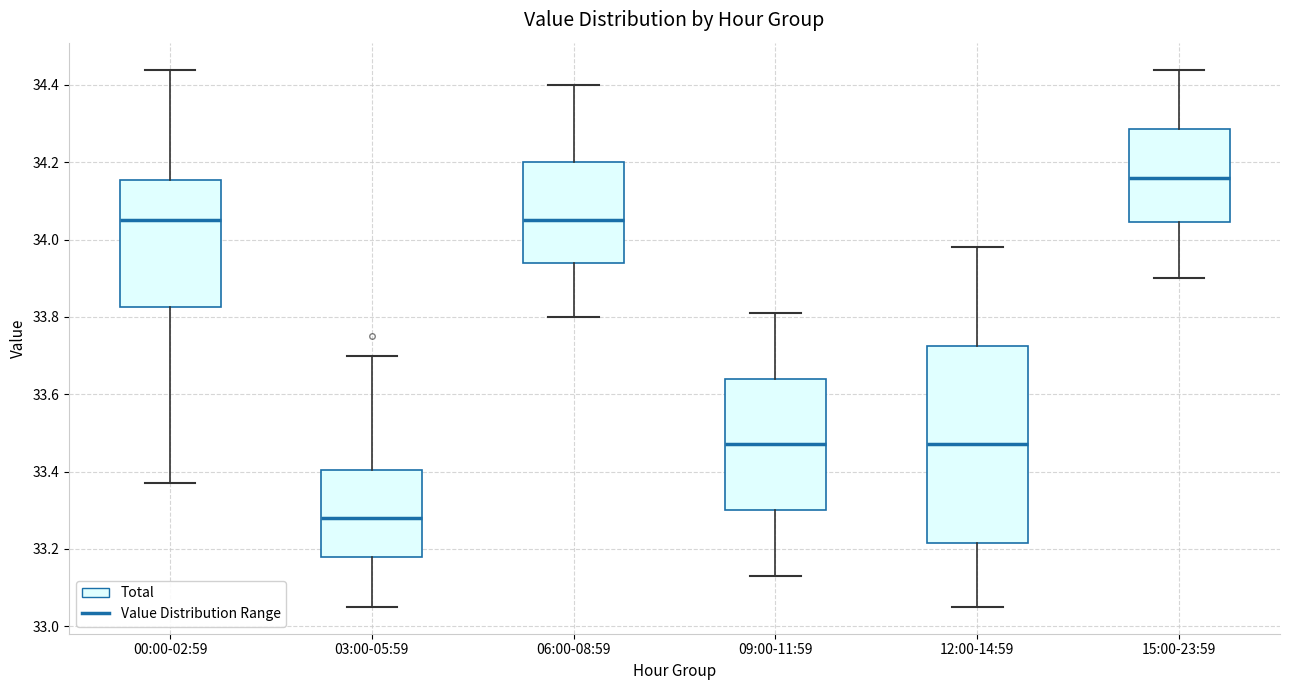

Comparing the boxes themselves (not the whiskers), which one is the tallest?

12:00-14:59